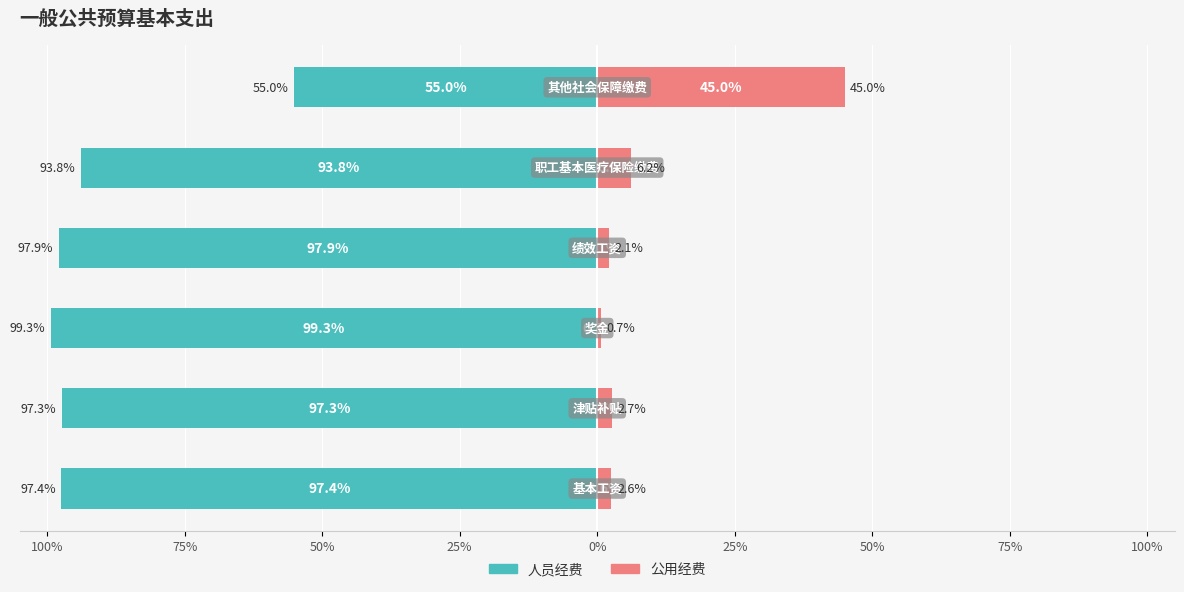

What is the difference between the maximum and second lowest values in the 公用经费 series?

42.8